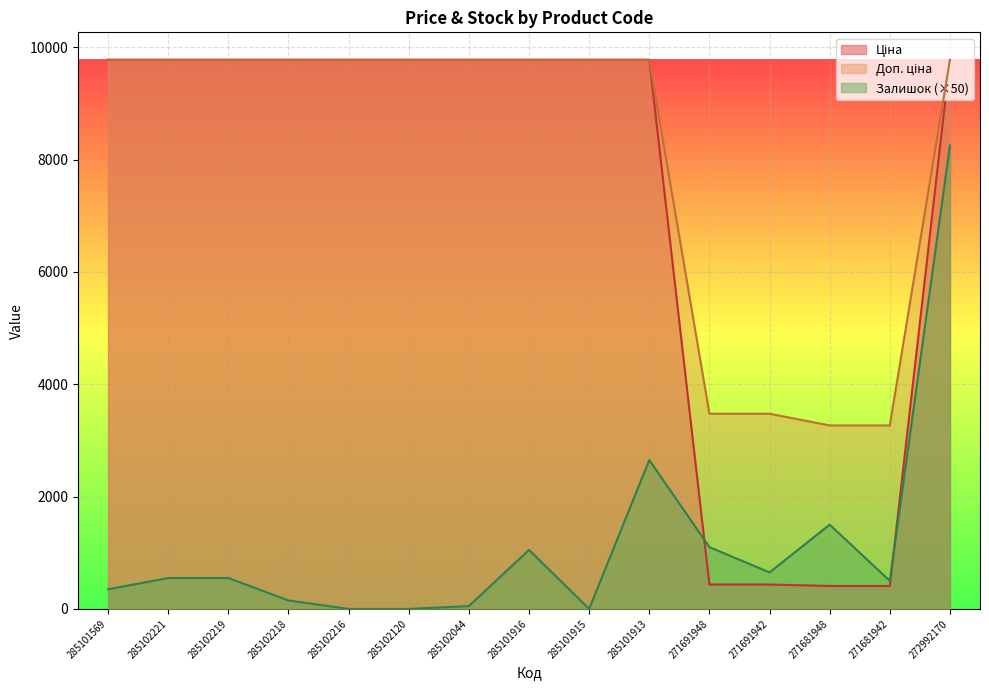

True or false: Ціна and Доп. ціна cross at least once.

False